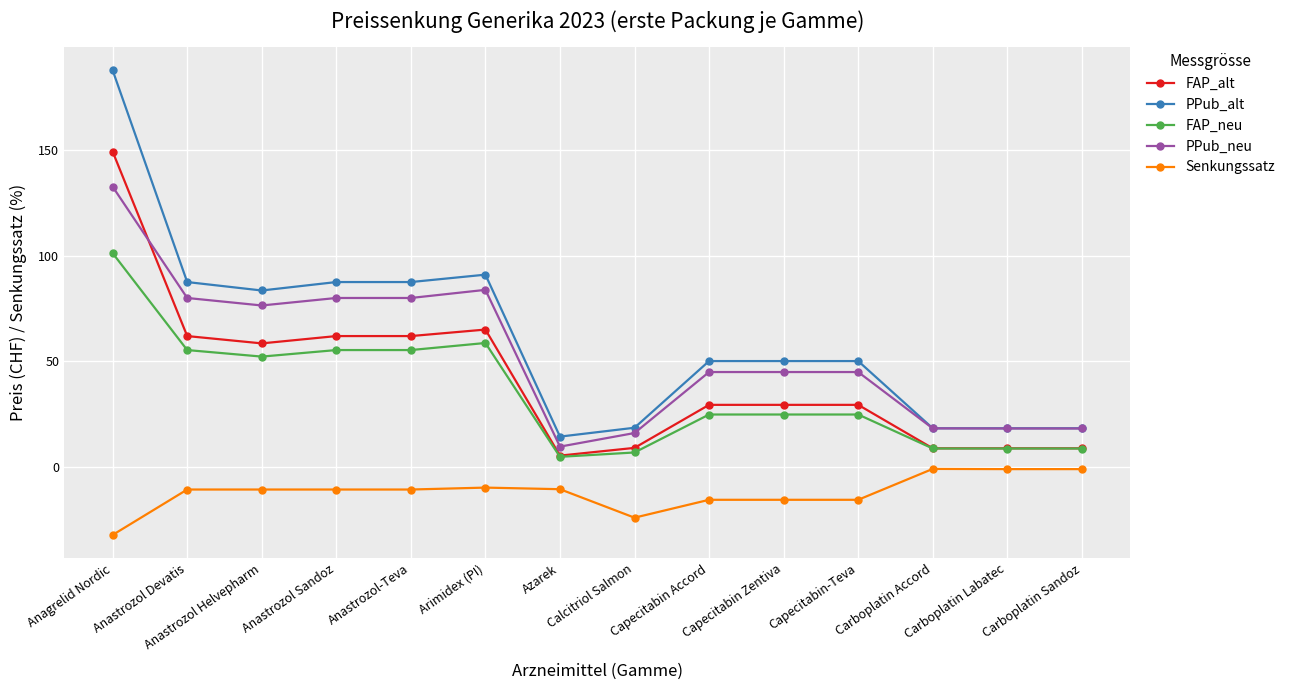

What is the average value of the FAP_neu series?

35.1